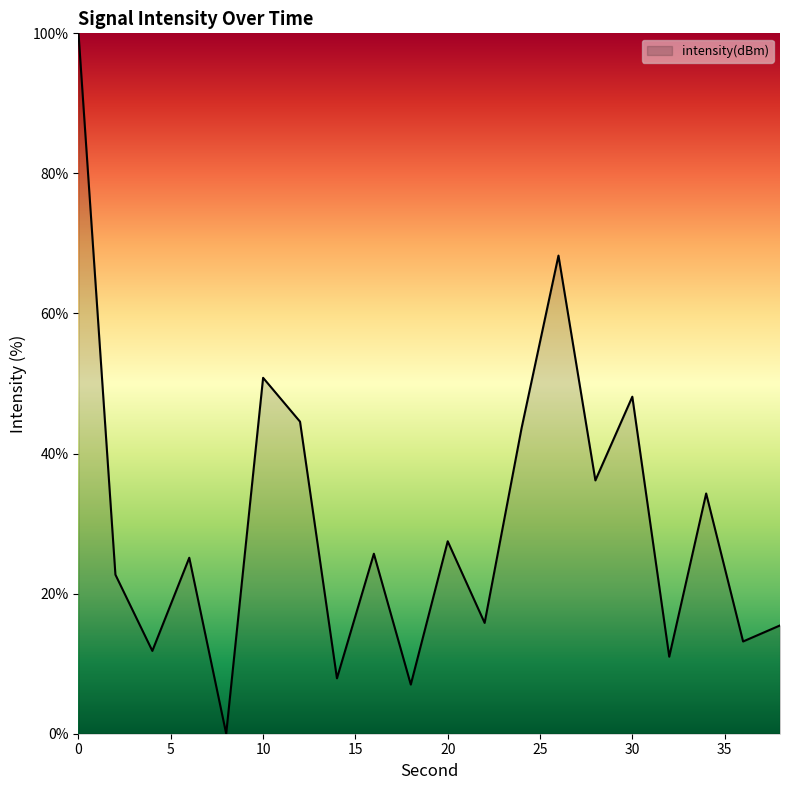

What is the difference between the maximum and minimum values?

100.0